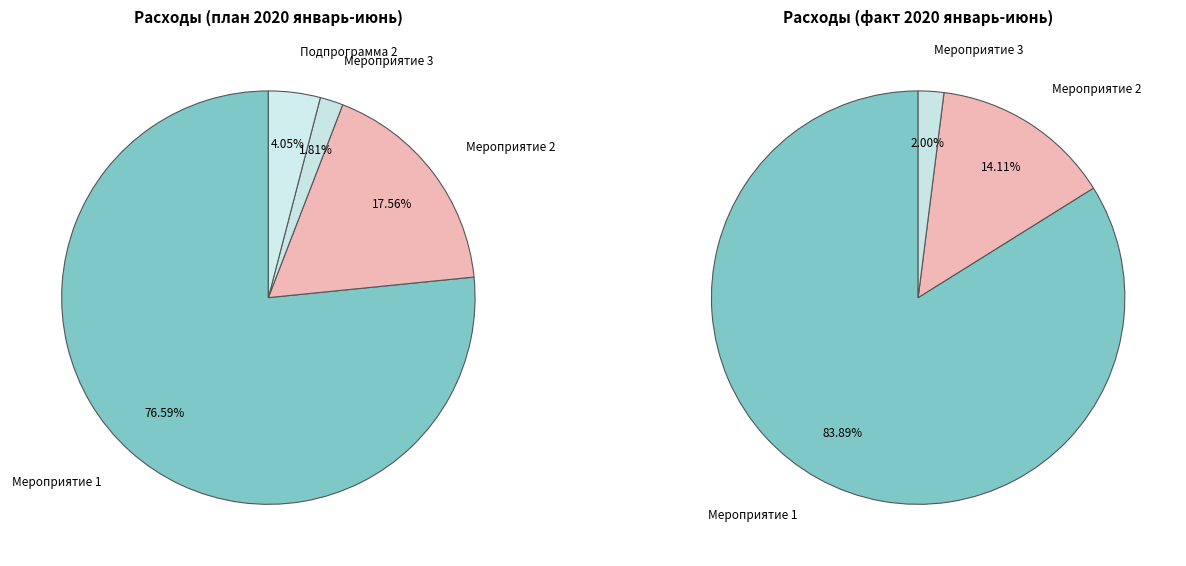

Combined, do Мероприятие 2 and Подпрограмма 1 account for over 50%?

No